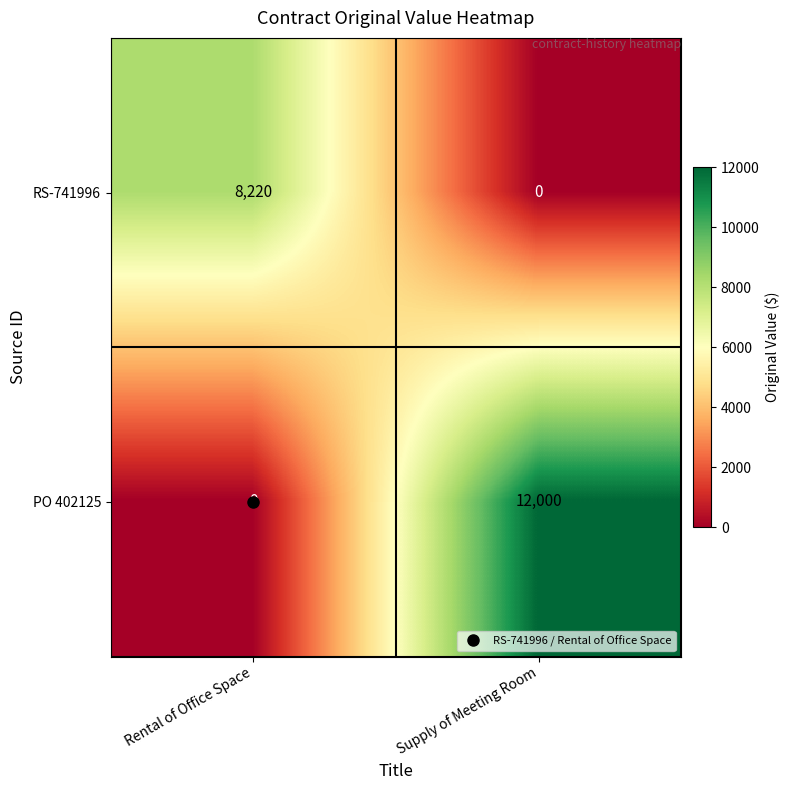

What is the sum of all PO 402125 values?

12000